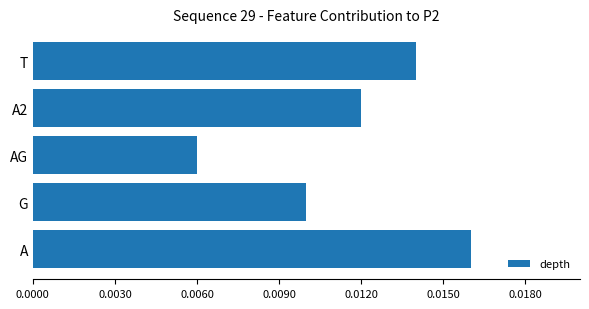

Rank the categories by value from highest to lowest.

A, T, A2, G, AG